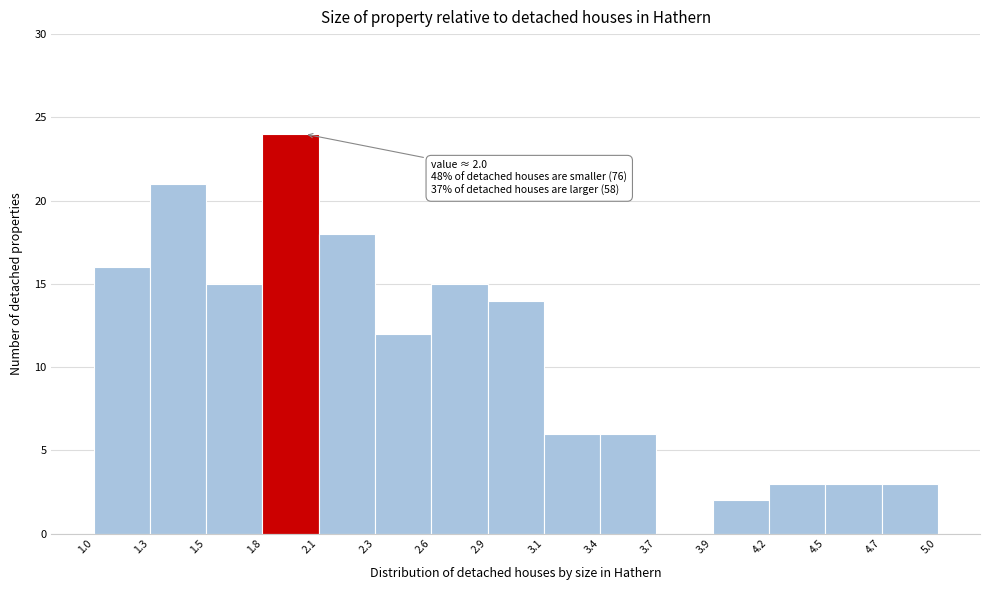

Which range on the x-axis has the tallest bar?

1.8 to 2.1